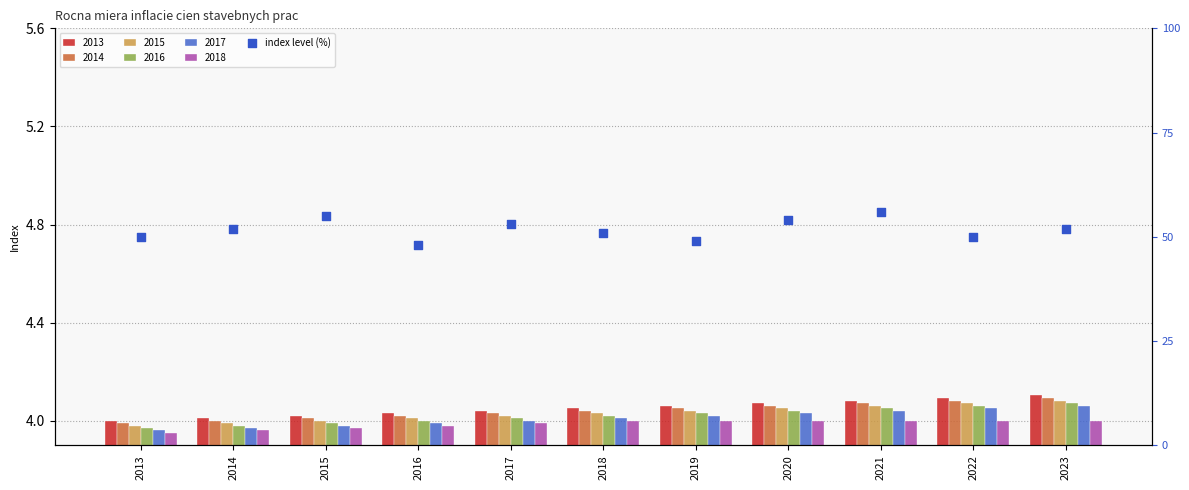

What is the change in value from 2014 to 2022?

-2